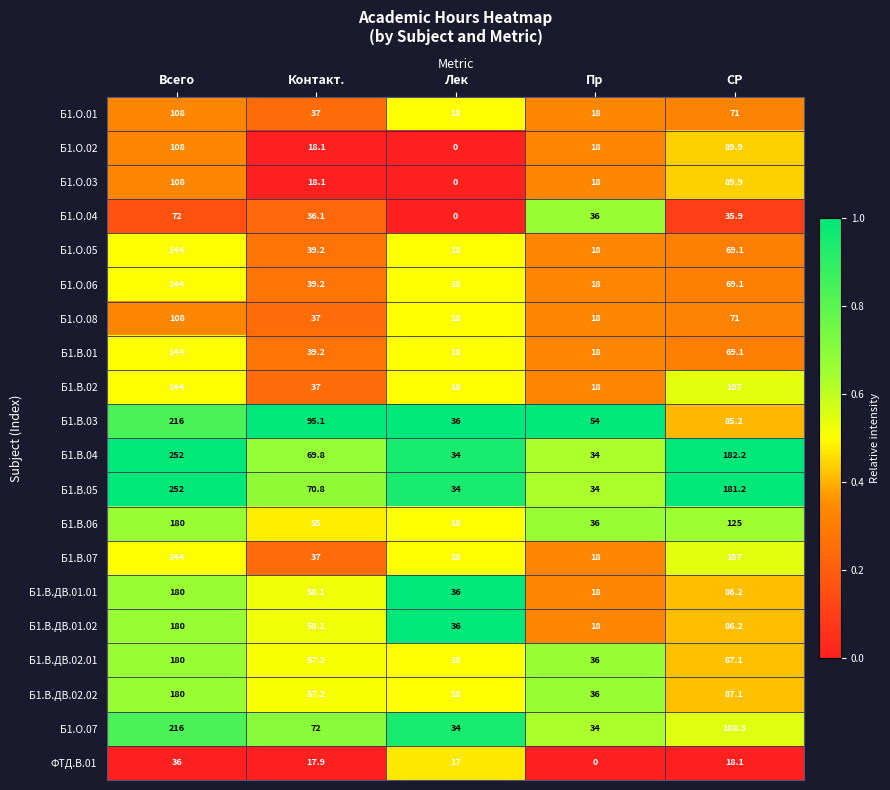

What is the difference between the Б1.В.ДВ.02.01 values at Лек and СР?

69.1